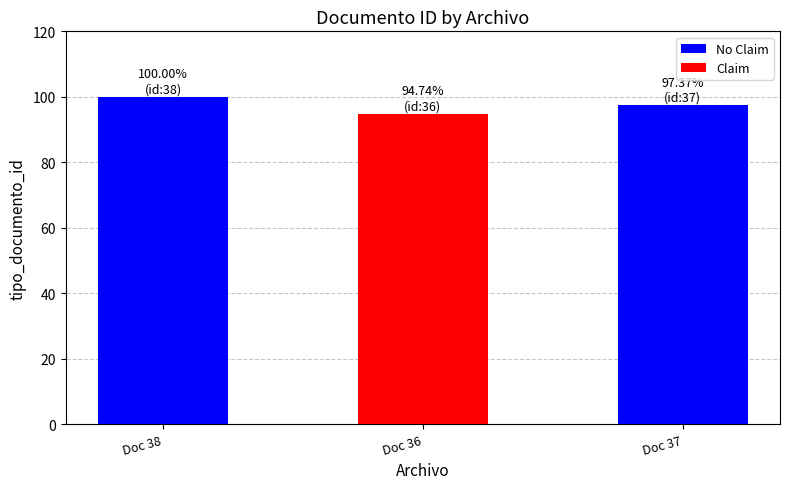

Reading left to right, extract all data points from this chart.

100.0	94.7	97.4